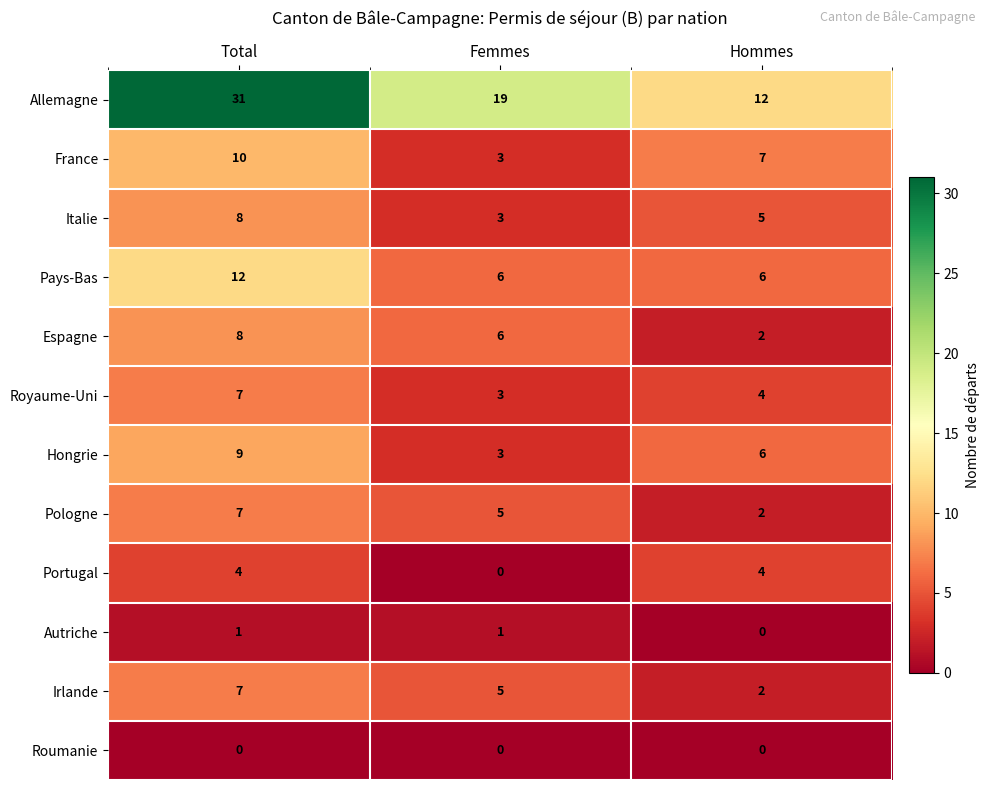

How many data points does each series have?

3